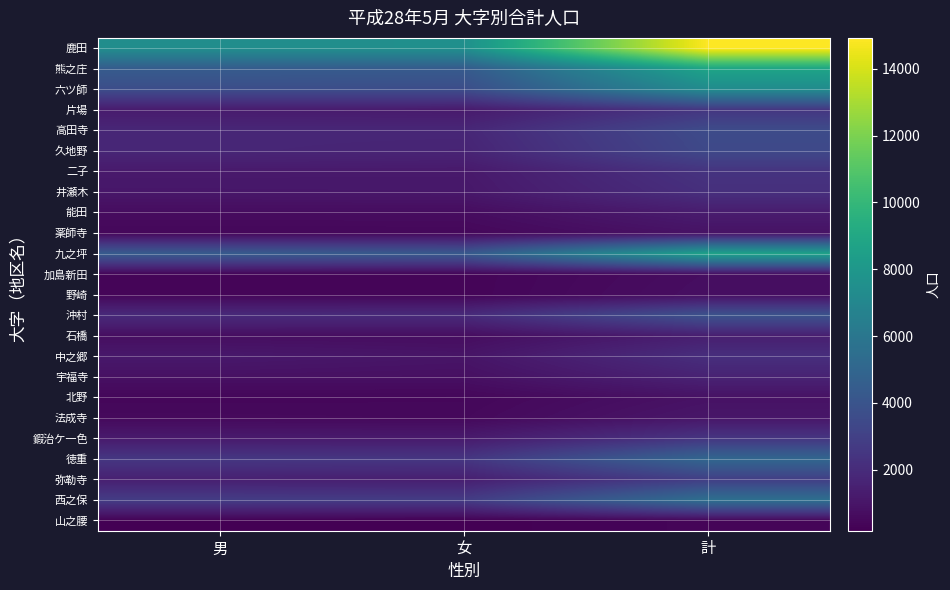

What is the total value across all series at 女?

42039